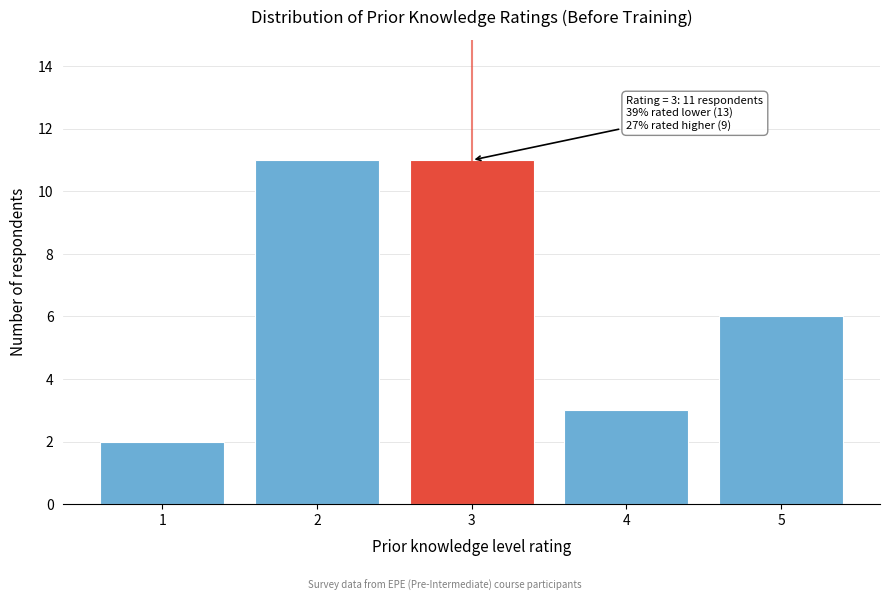

Reading left to right, extract all data points from this chart.

1=2	2=11	3=11	4=3	5=6